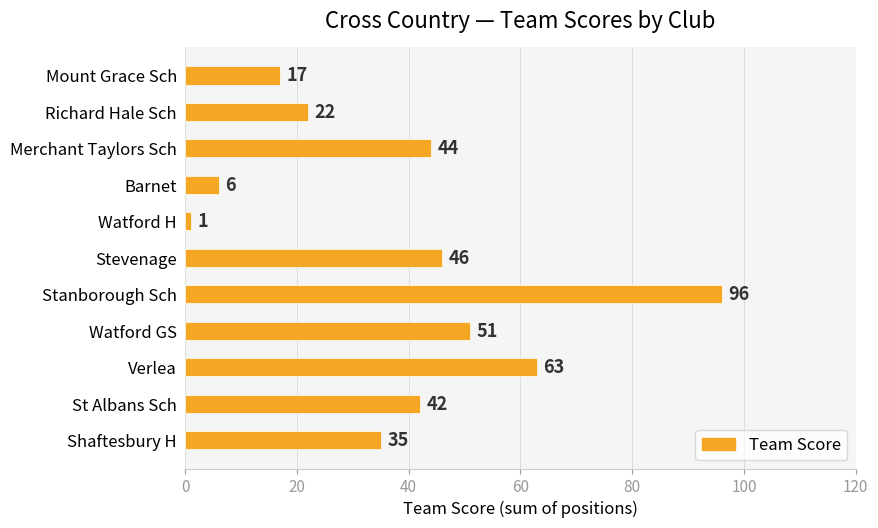

What is the smallest value displayed?

1